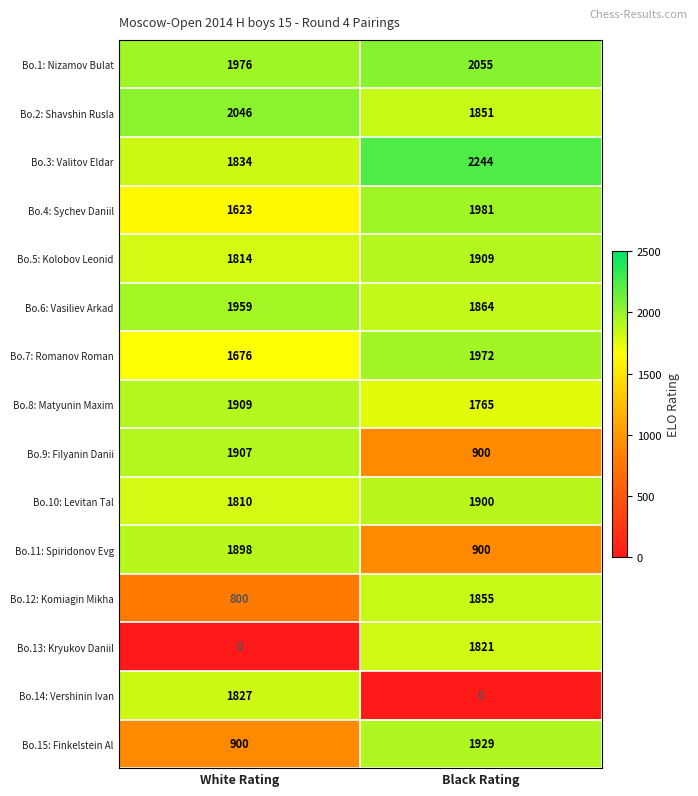

What is the total value across all series at White Rating?

23979